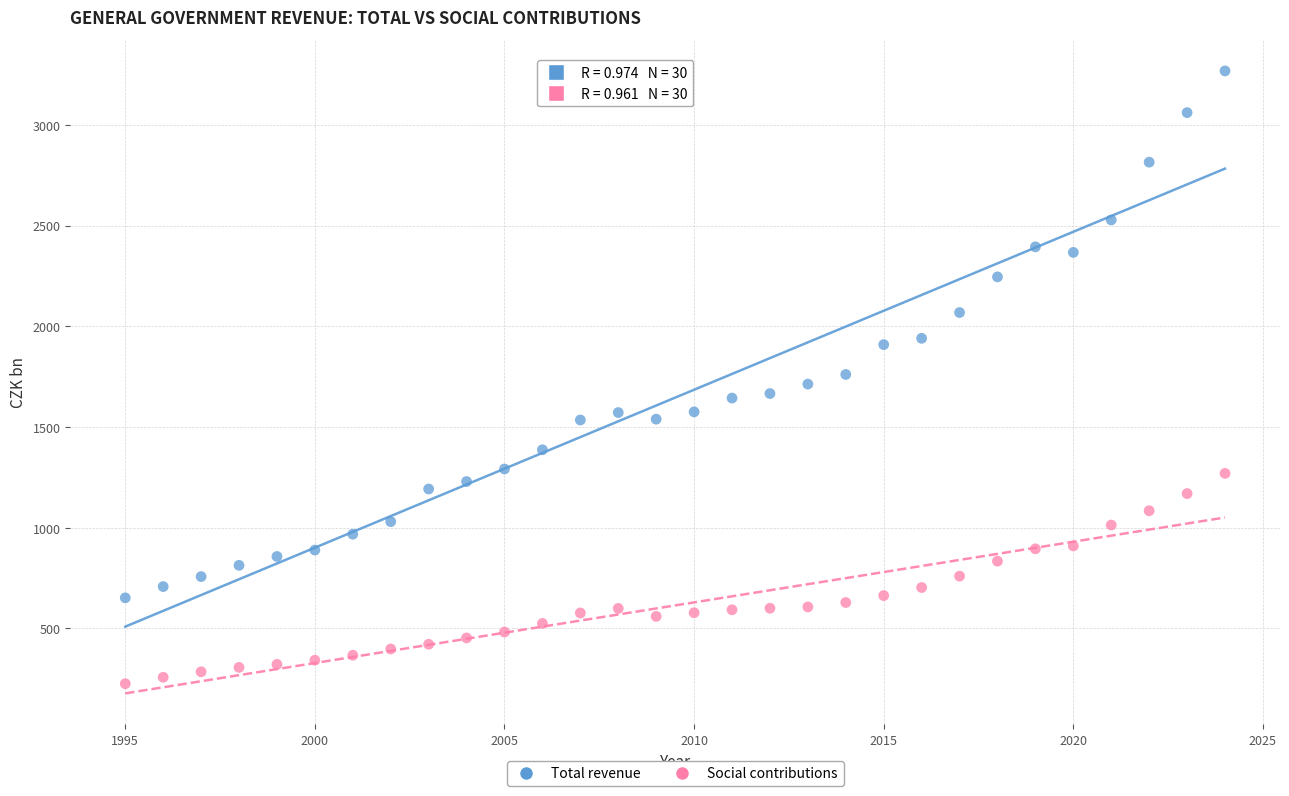

Across all data points, what is the range of X values (max minus min)?

29.0